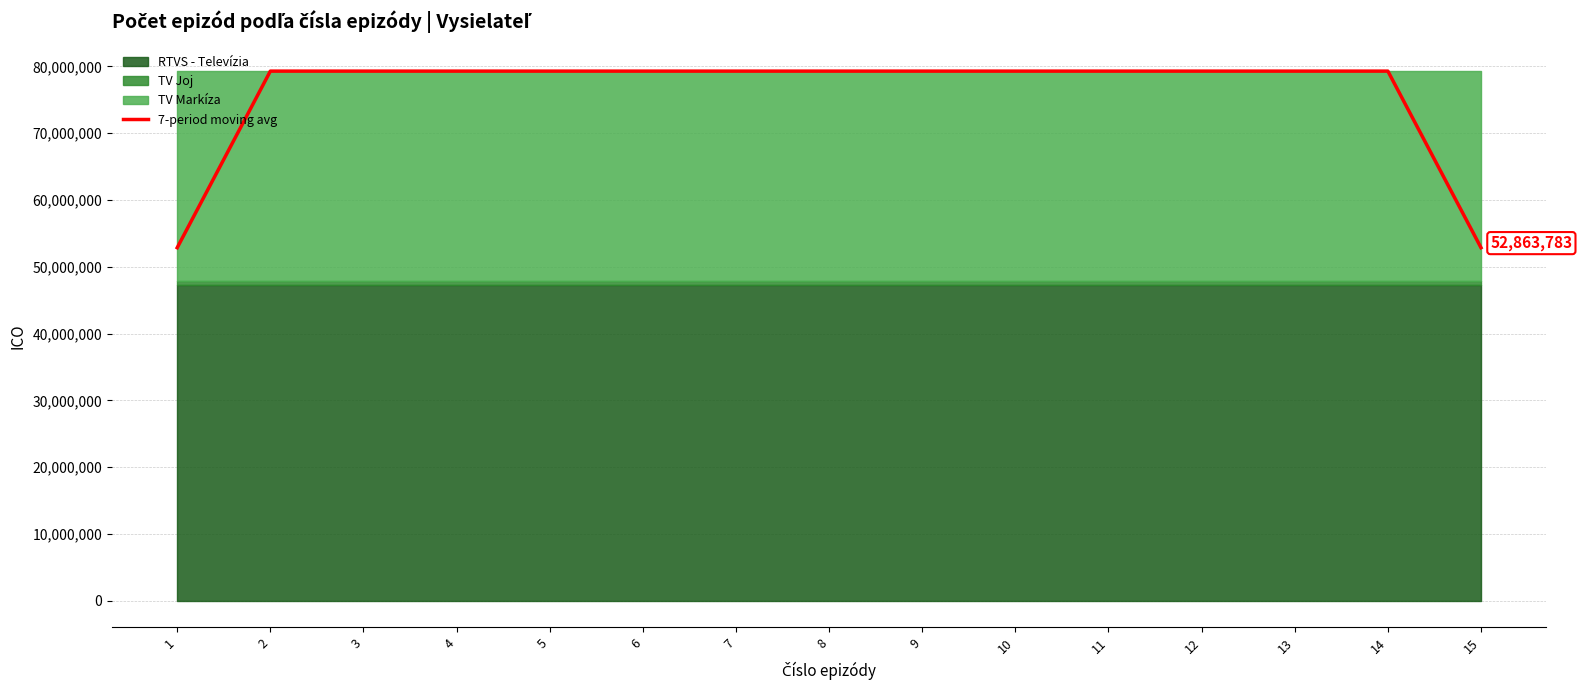

Is it true that the value at 7 is 79295675.0?

True